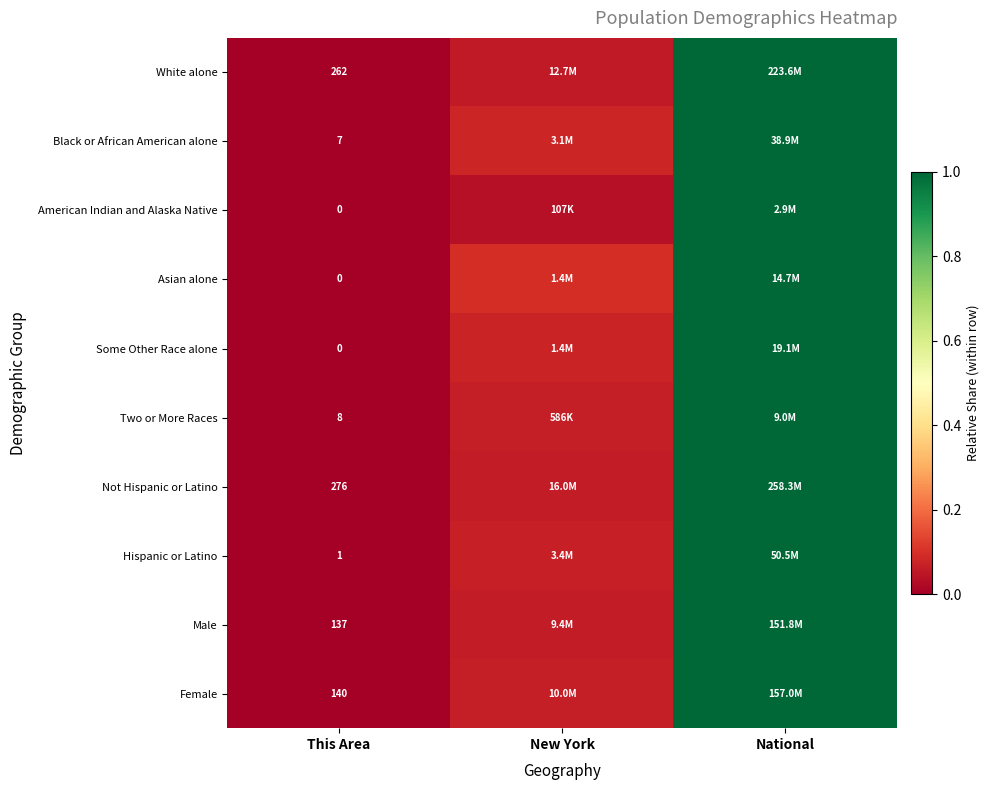

What is the average value of the Black or African American alone series?

0.4